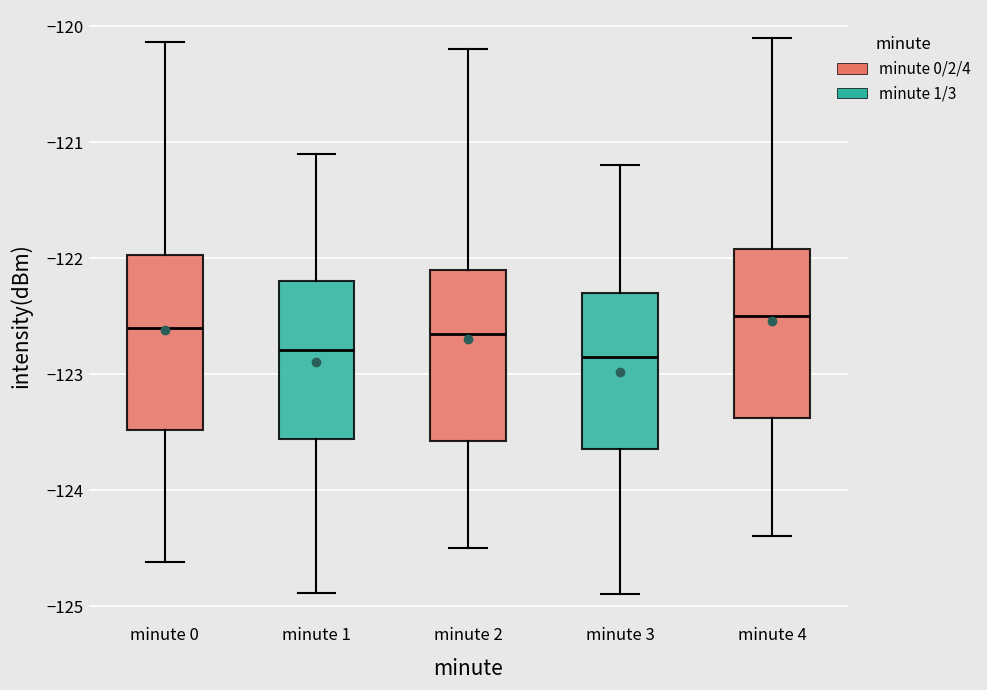

Which box's median line is the highest?

minute 4